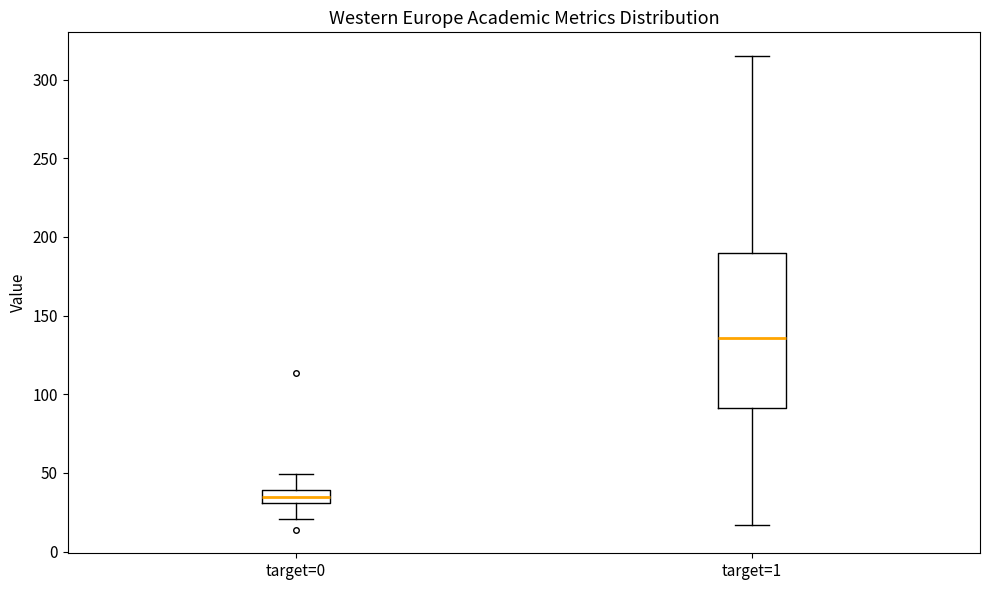

Reading left to right, transcribe this box plot: for each box, give where its median line is, the range the box spans, and where its two whiskers end, as read against the y-axis. The values are not printed on the chart, so give them approximately, as read against the axis.

target=0: median 35, box 30 to 40, whiskers 20 to 50
target=1: median 135, box 90 to 190, whiskers 15 to 315